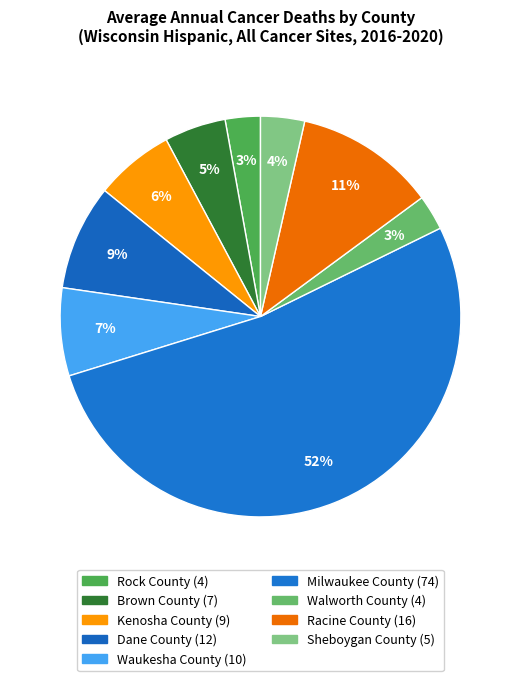

Does Milwaukee County represent more than half of the total?

Yes